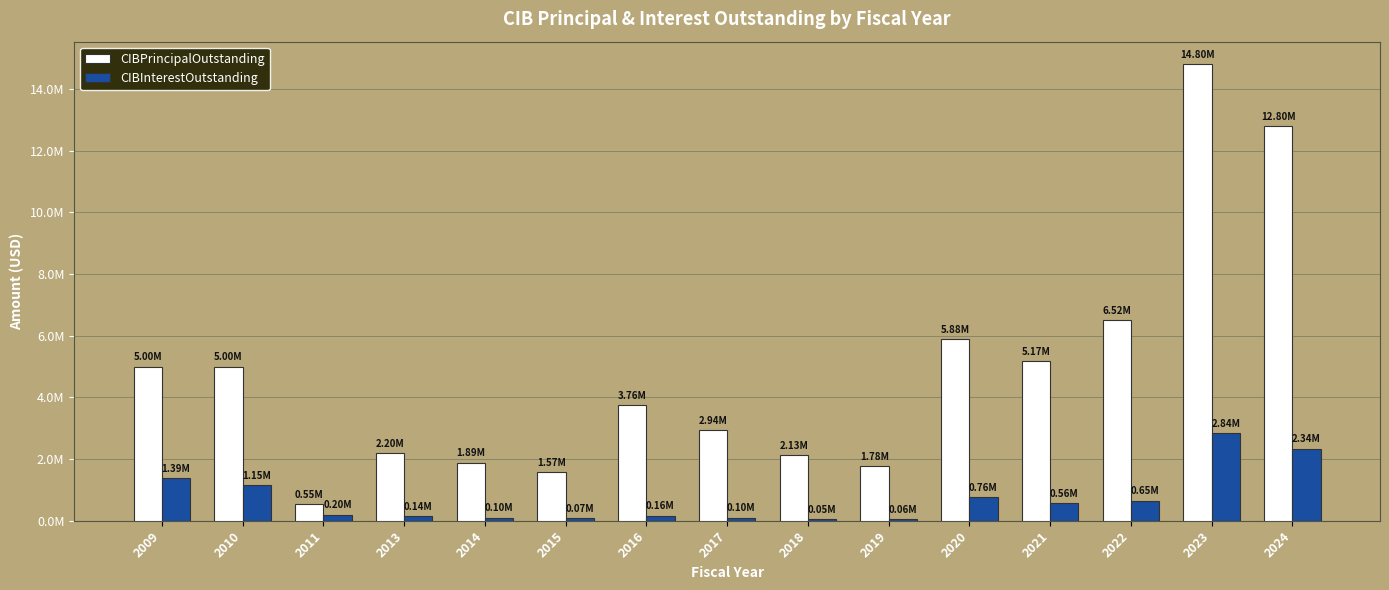

Are the bars horizontal?

No